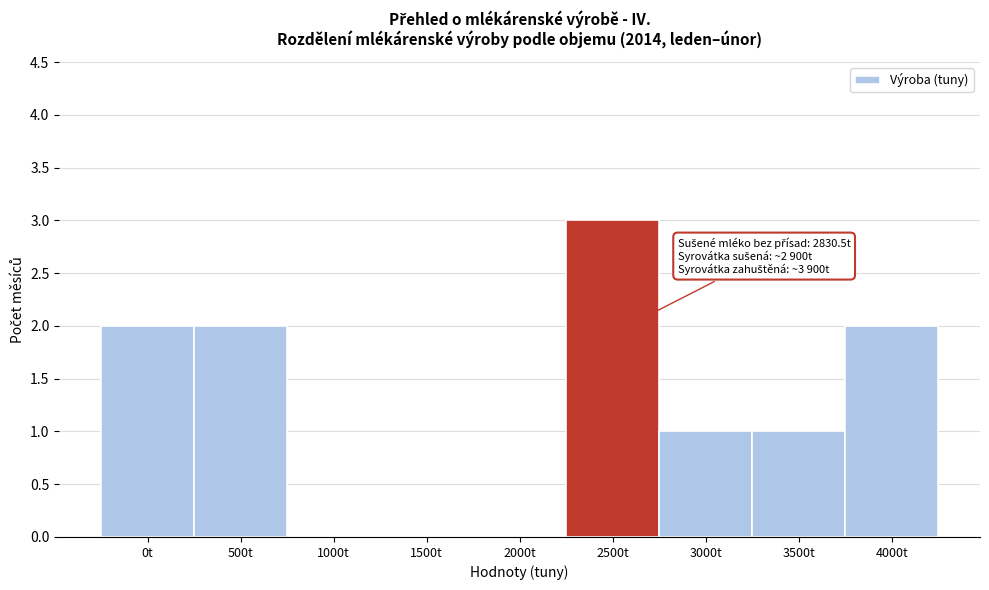

Reading left to right, what are all the values shown in this chart?

0t=2	500t=2	1000t=0	1500t=0	2000t=0	2500t=3	3000t=1	3500t=1	4000t=2